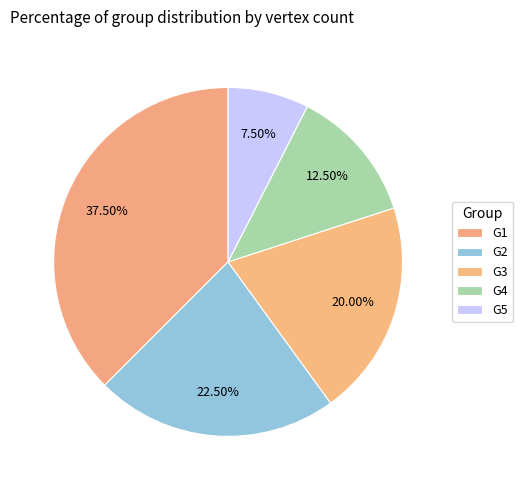

Count the number of slices in the pie.

5